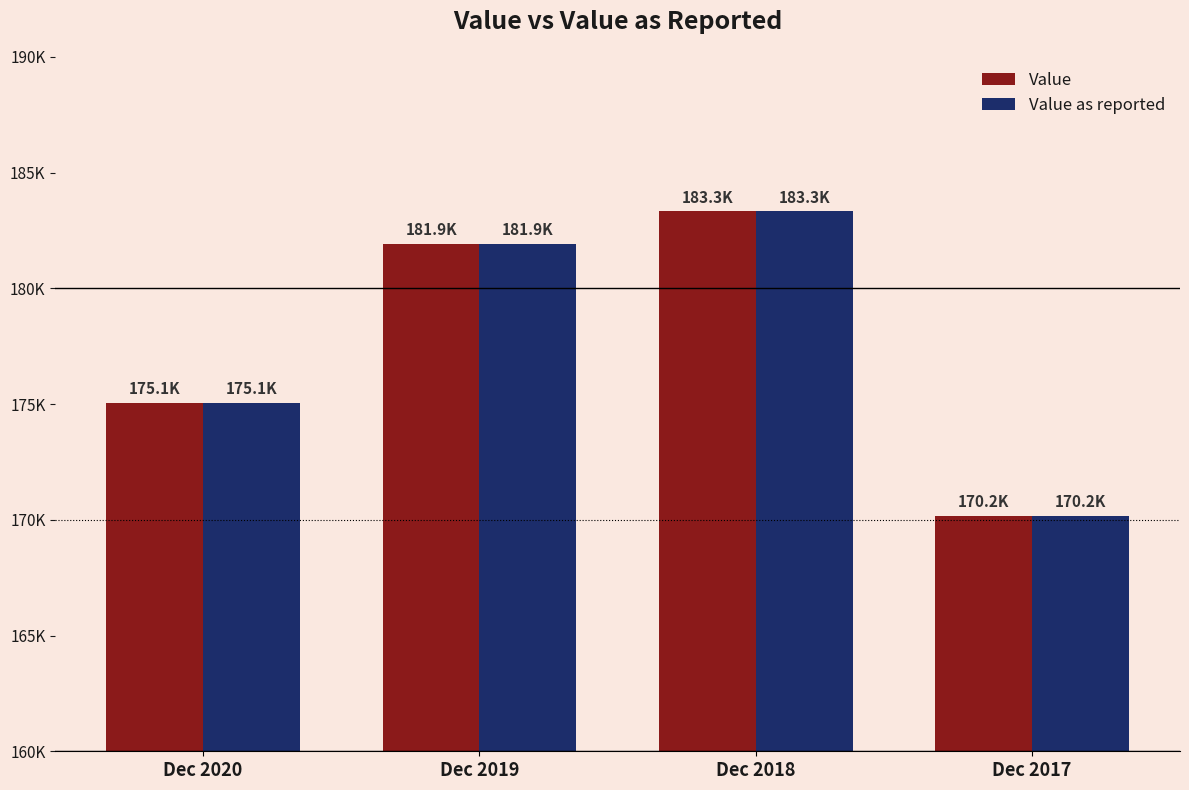

Read the Value value at Dec 2020.

175050.6